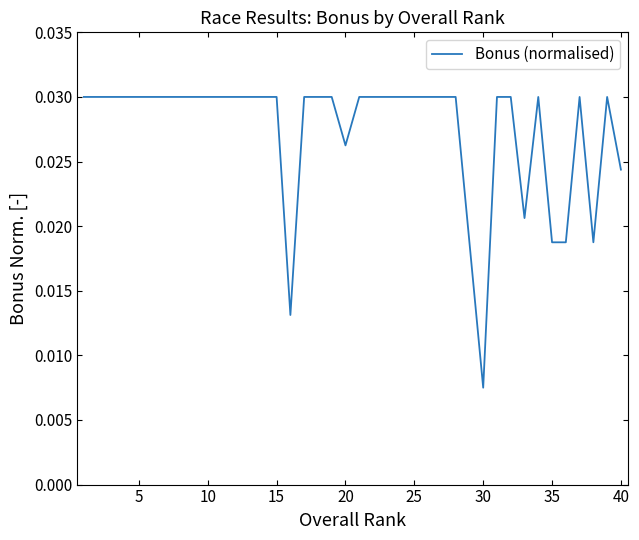

Which label corresponds to the smallest value in the chart?

30